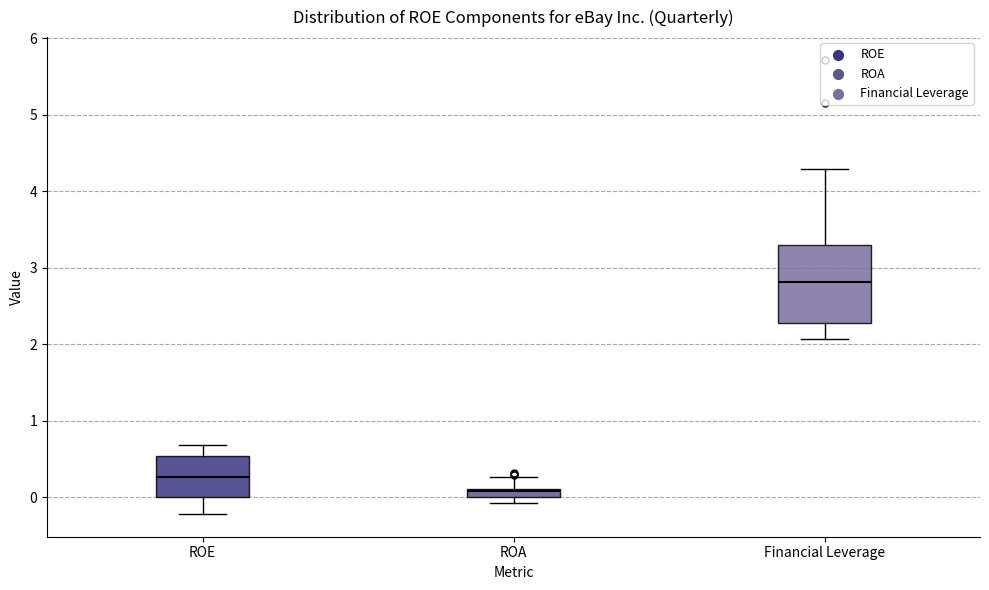

Which box has the highest median line?

Financial Leverage